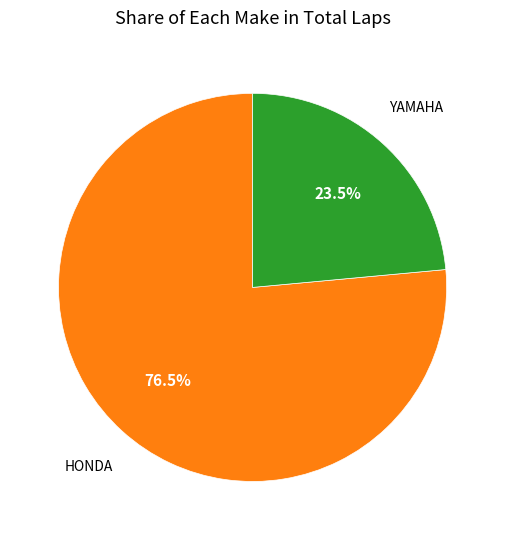

Does any single category account for the majority?

Yes